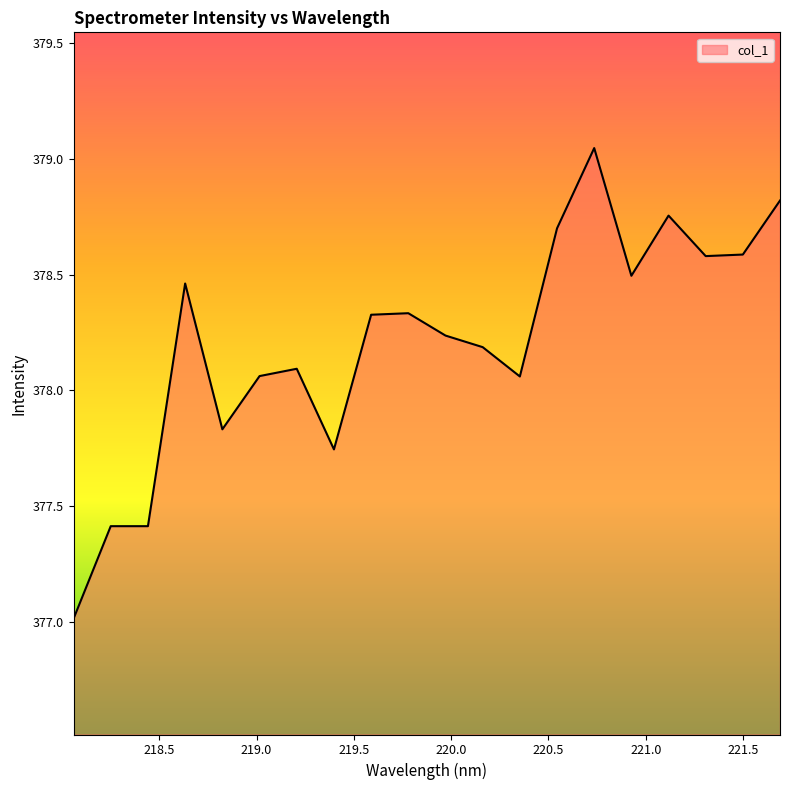

What is the smallest value displayed?

377.0